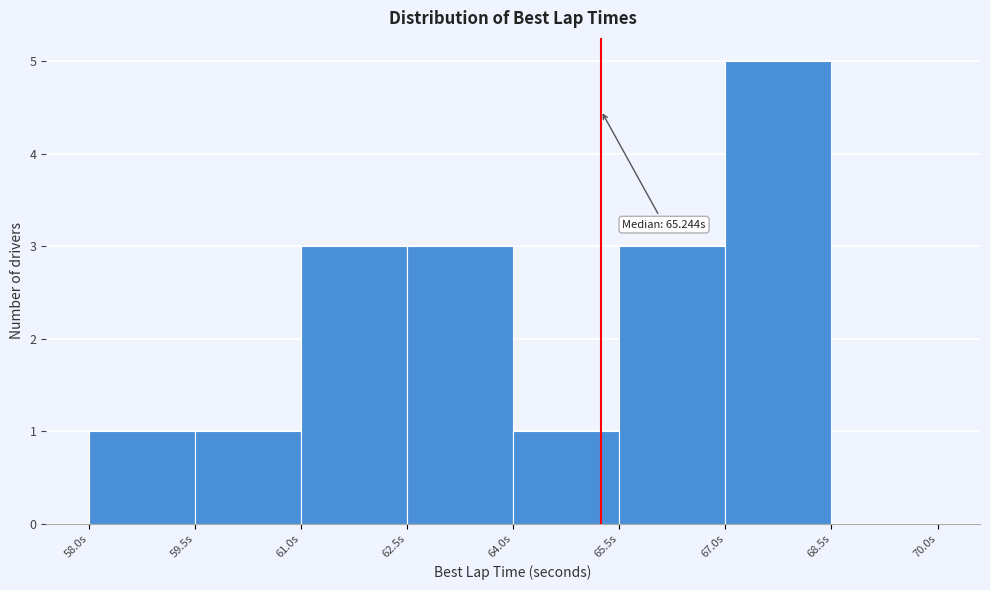

Which range on the x-axis has the tallest bar?

67.0 to 68.5